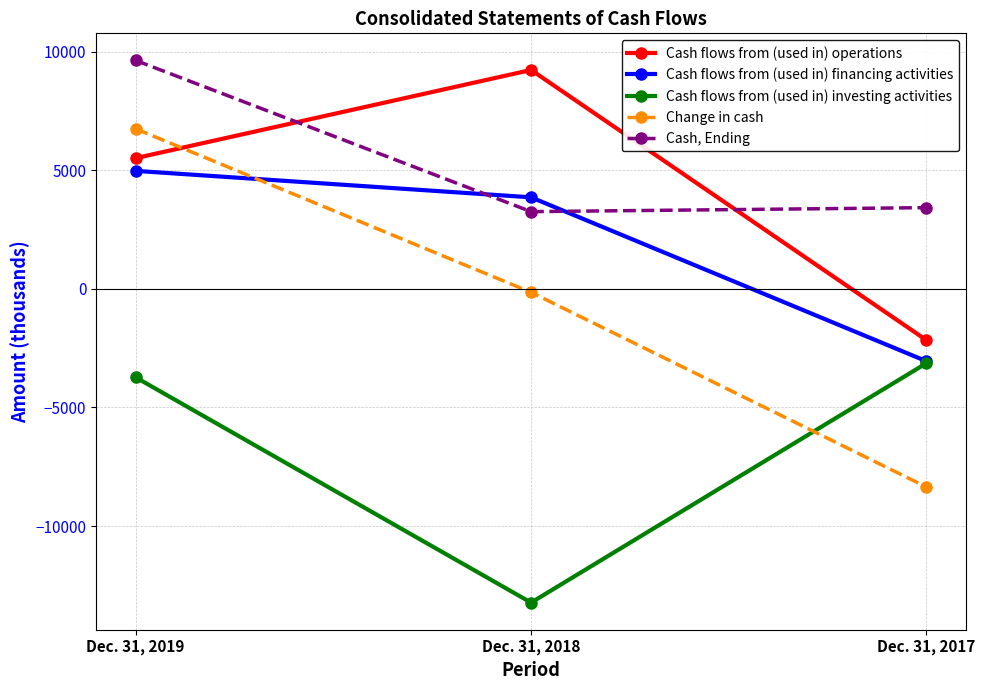

What is the value of the Cash flows from (used in) financing activities point at the 3rd from the left?

-3055